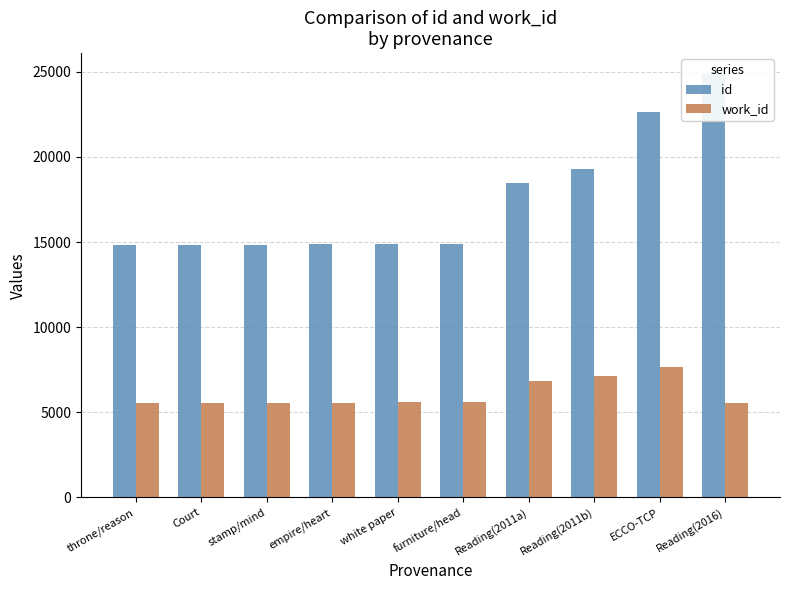

True or false: work_id has a value of 5572 at empire/heart.

True